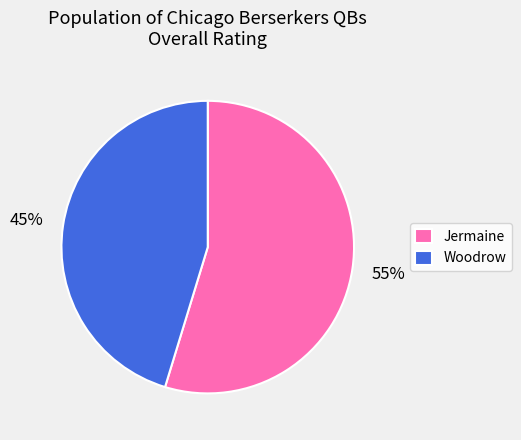

Do Woodrow and Jermaine together represent more than half of the pie?

Yes